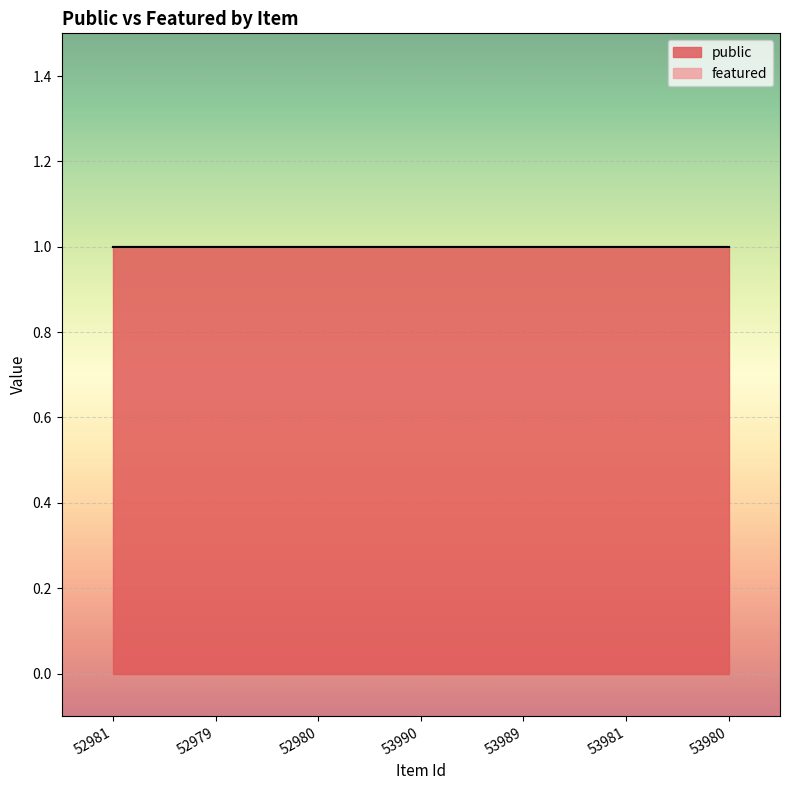

True or false: featured and public cross at least once.

False